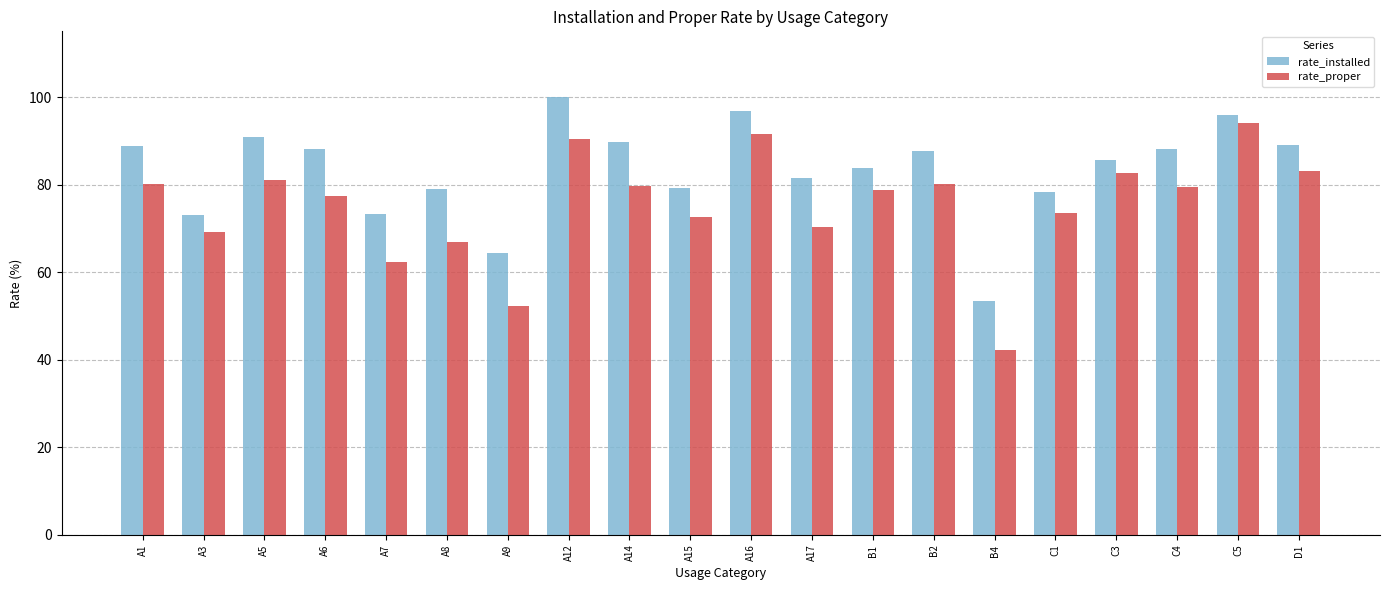

The value of rate_installed at C3 is 129.8. True or false?

False